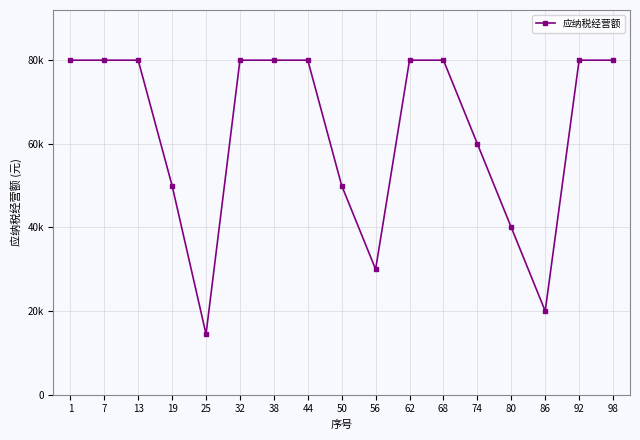

What is the approximate value at 98, to the nearest 10?

80000